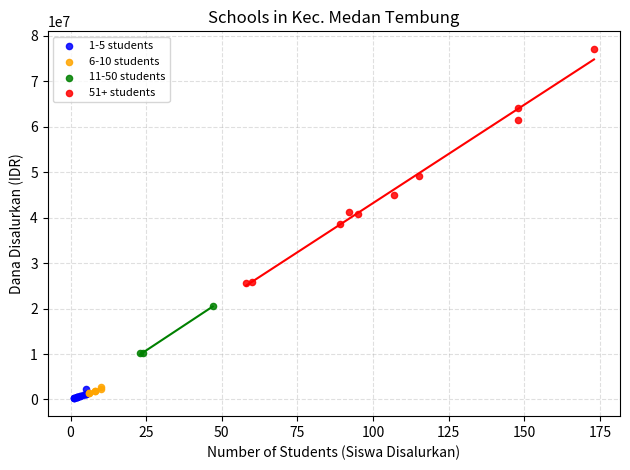

Which series has the largest Y range (max minus min)?

51+ students